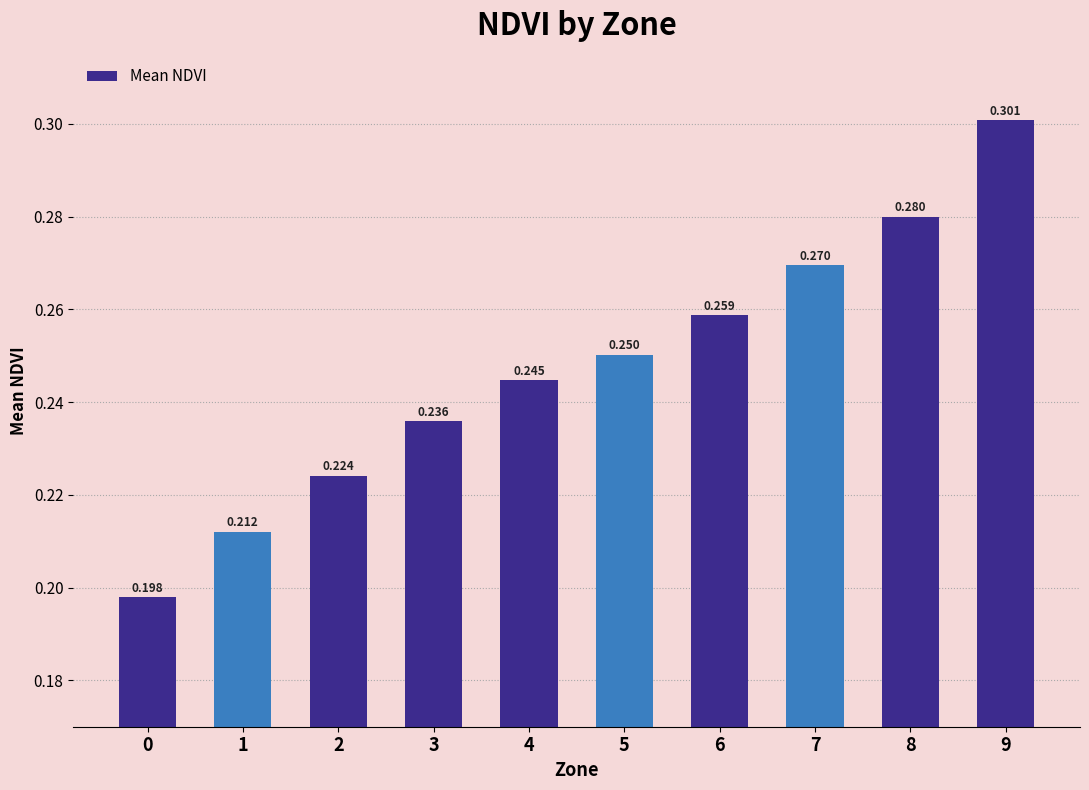

What is the difference between the second highest and minimum values?

0.1